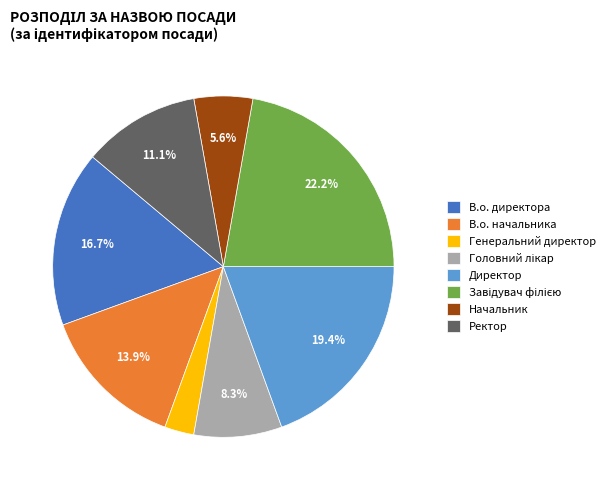

Is Генеральний директор the majority of the pie?

No